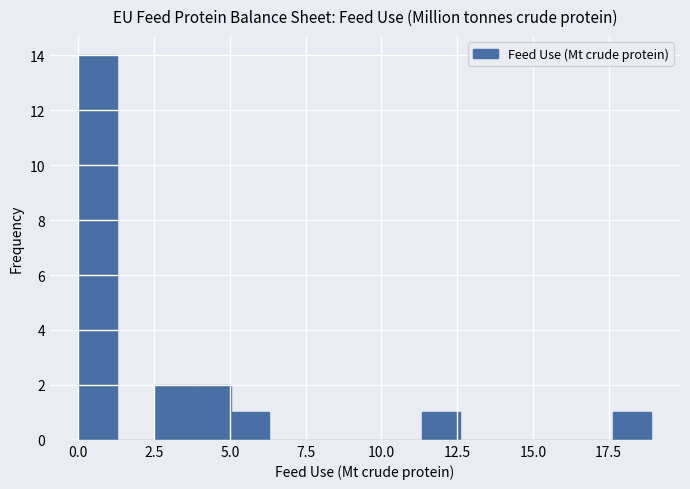

Around what value on the x-axis is the tallest bar? Give the approximate position of its centre, as read against the axis.

0.5